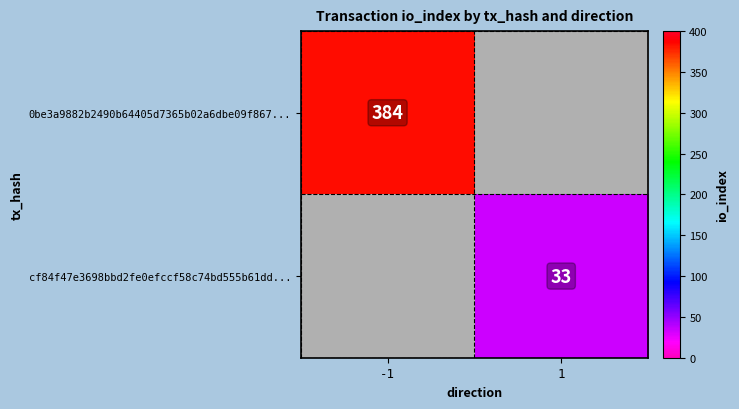

True or false: 0be3a9882b2490b64405d7365b02a6dbe09f867... has a value of 384 at -1.

True